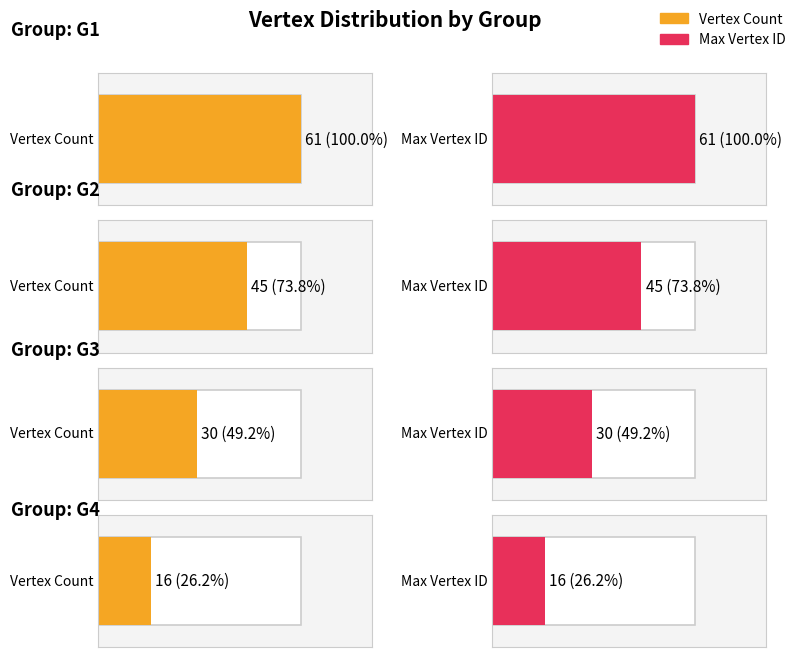

Which label corresponds to the largest value in the chart?

G1